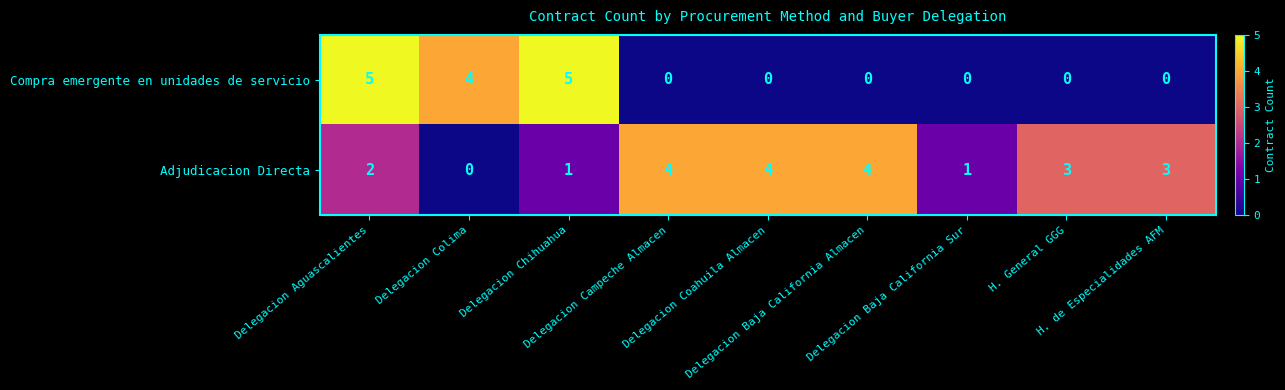

What is the spread (max minus min) of values at H. de Especialidades AFM?

3